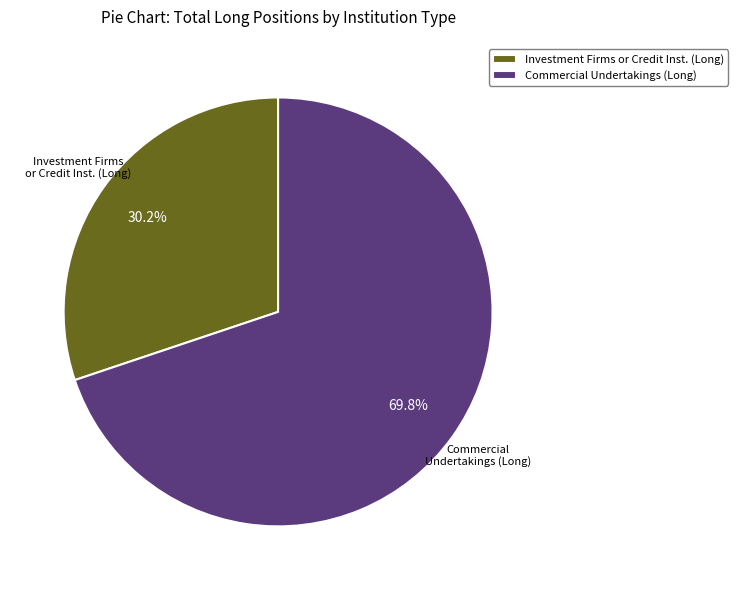

What is the ratio of the value at Commercial Undertakings (Long) to the value at Investment Firms or Credit Inst. (Long)?

2.3